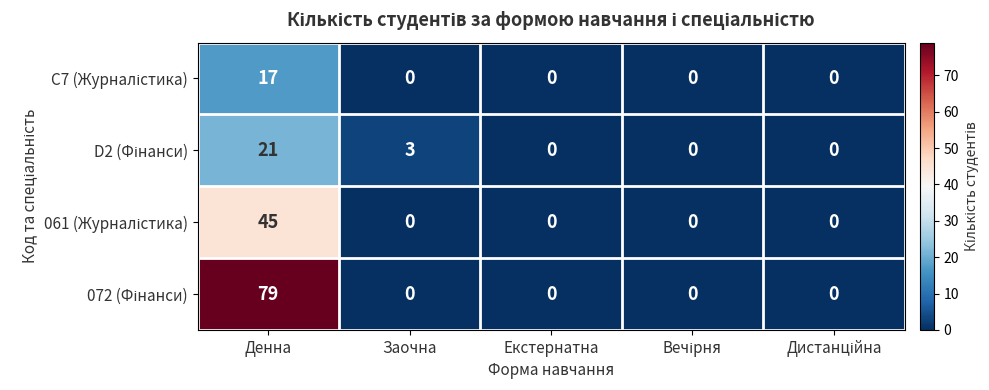

At which category does the chart reach its peak across all series?

Денна